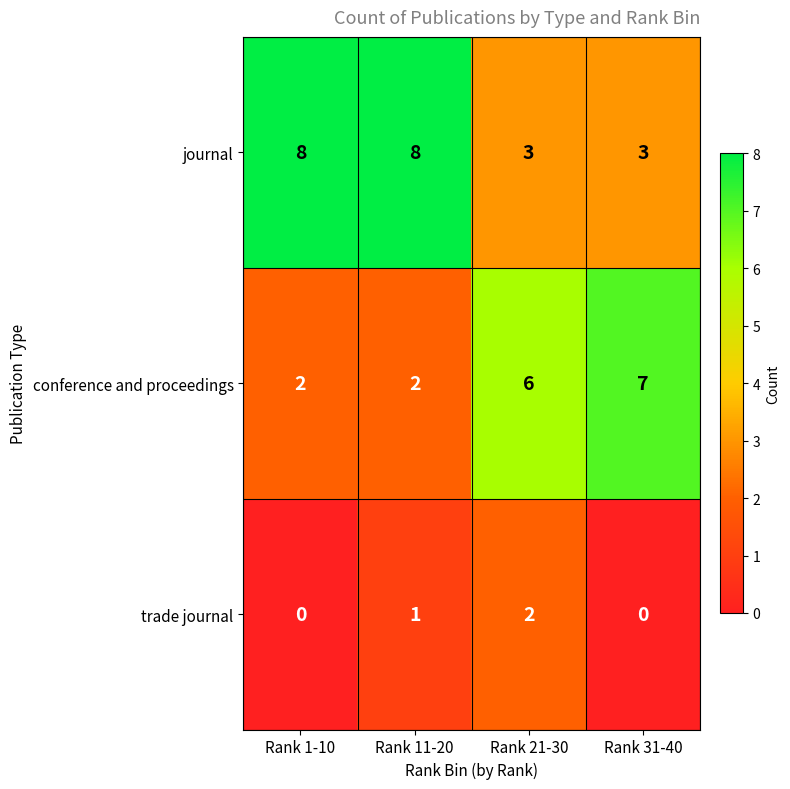

What is the difference between the maximum and minimum values in the conference and proceedings series?

5